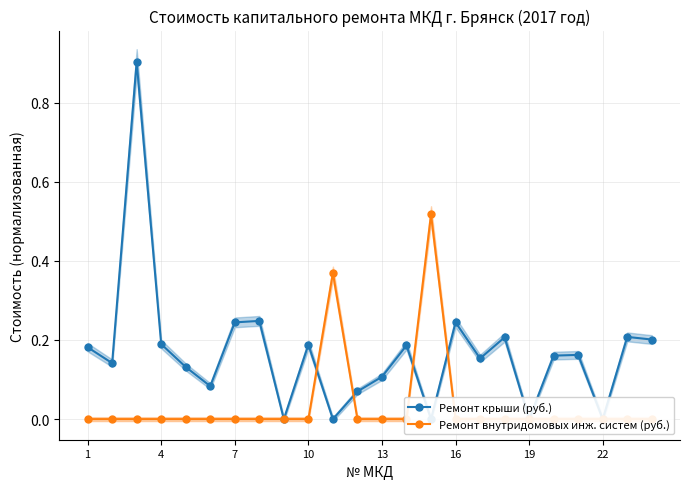

What is the greatest value displayed?

0.9